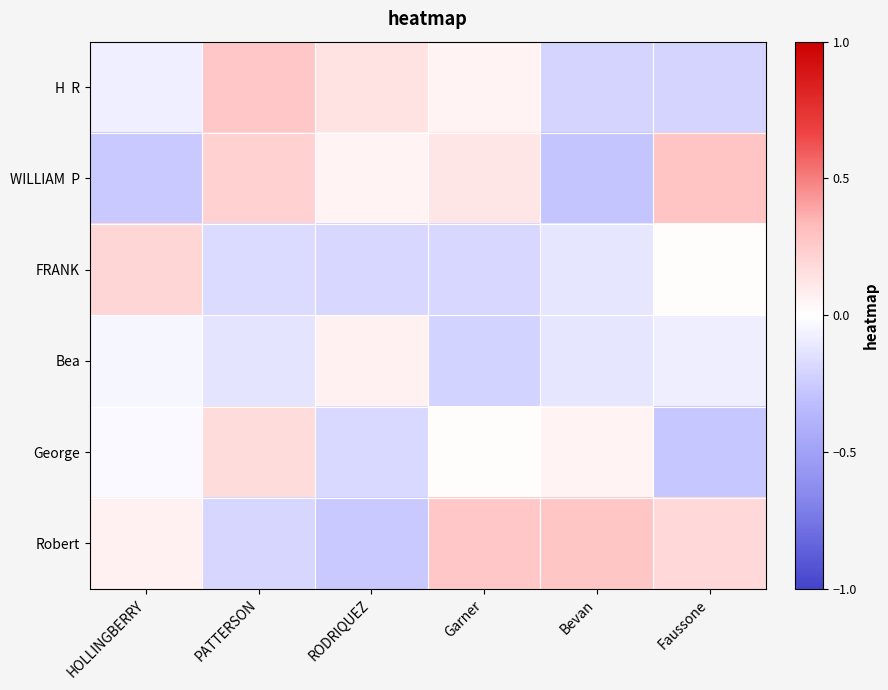

Which series has the largest total across all categories?

Robert